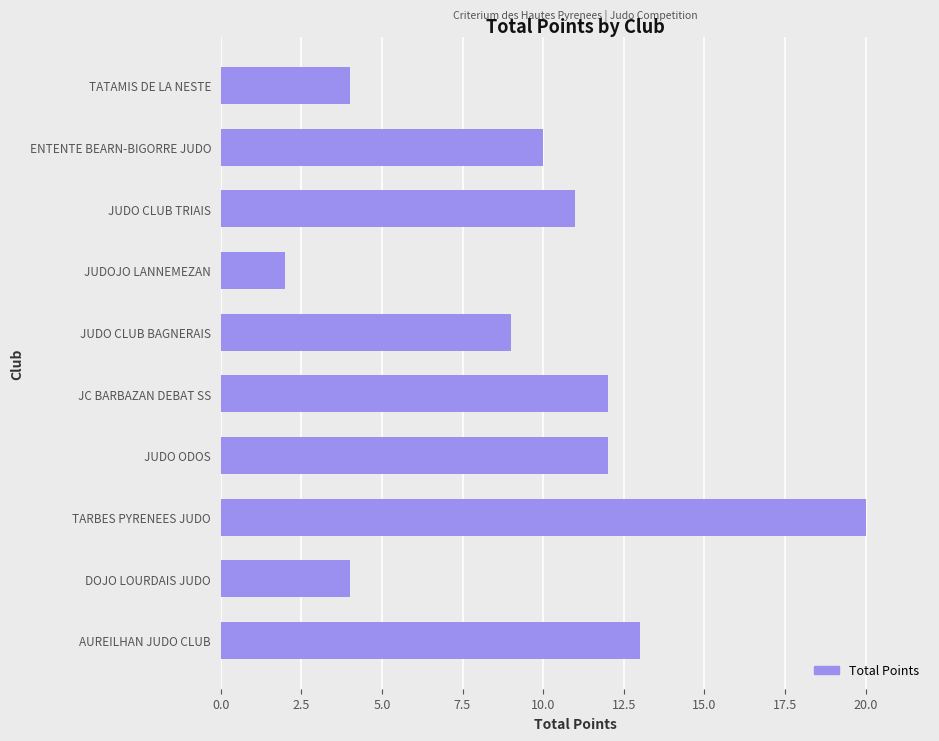

Which has a higher value, JUDO CLUB TRIAIS or JUDOJO LANNEMEZAN?

JUDO CLUB TRIAIS